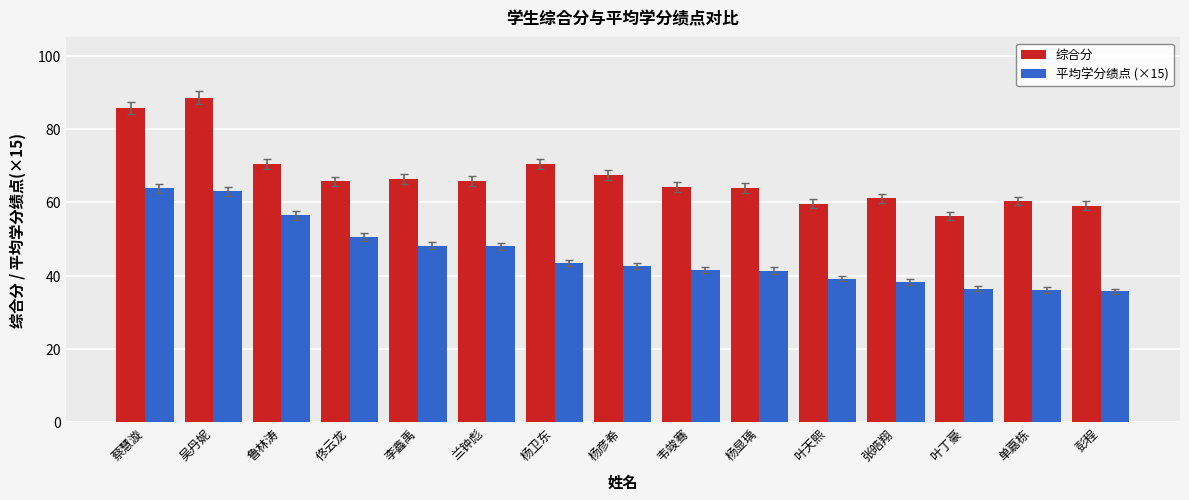

What is the difference between the 综合分 values at 吴丹妮 and 李鑫禹?

22.2